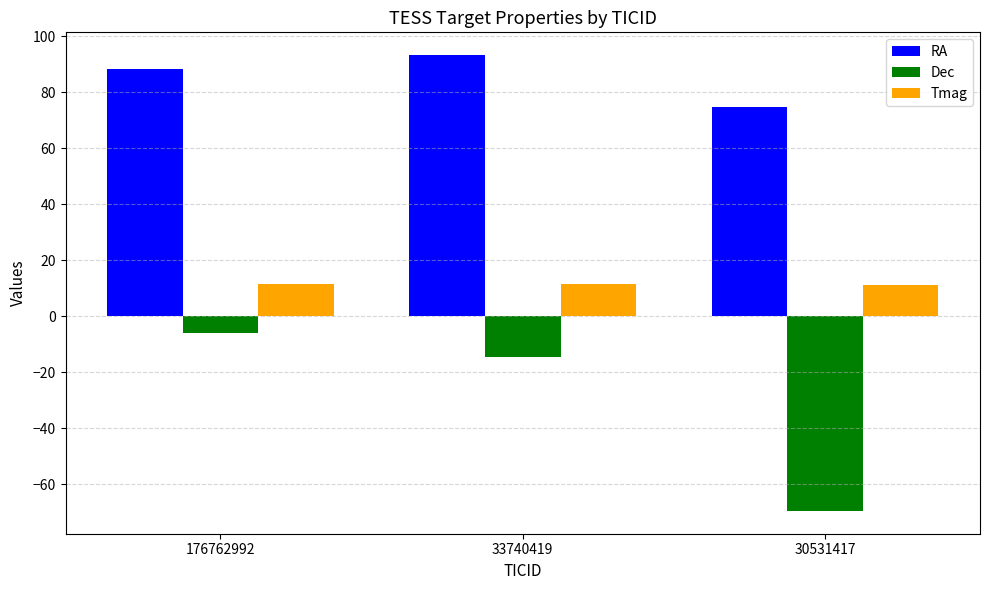

At how many categories does at least one series exceed 80?

2